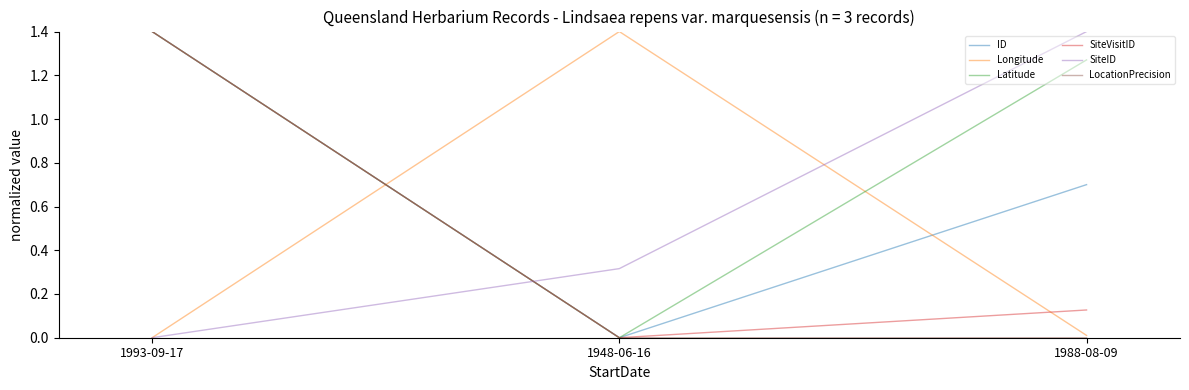

What is the highest value of the LocationPrecision series?

1.4